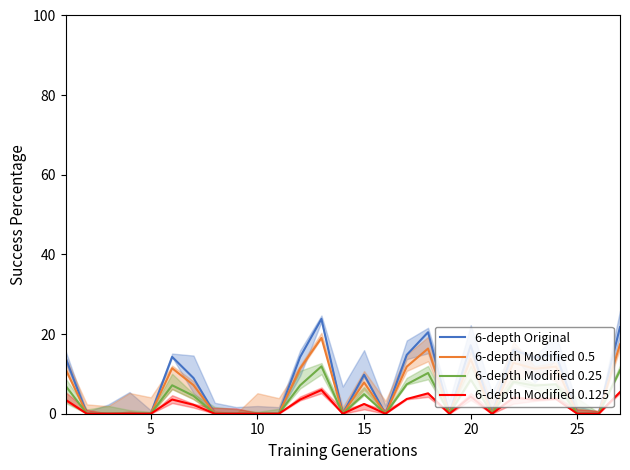

How many lines are shown in the chart?

4